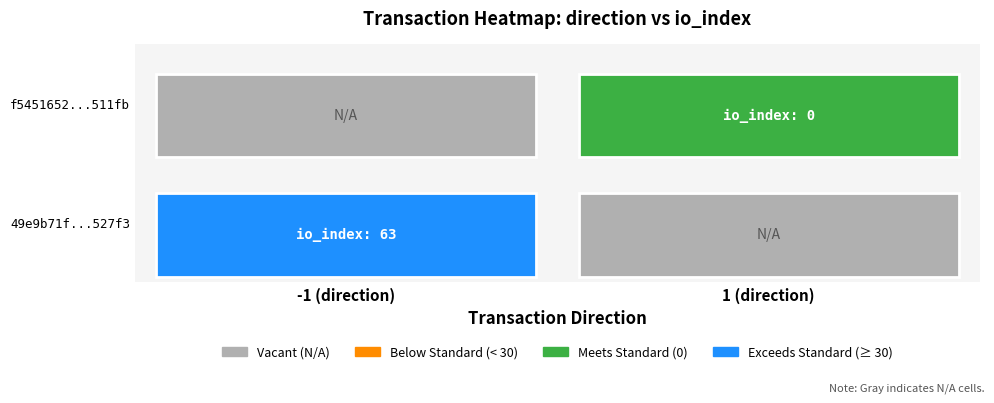

Reading left to right, transcribe all the data shown in this chart.

49e9b71f72d54adddc937517a36680f992527f3: -1	63
f5451652eb56f68e223efcdea34eb6defb511fb: 1	0